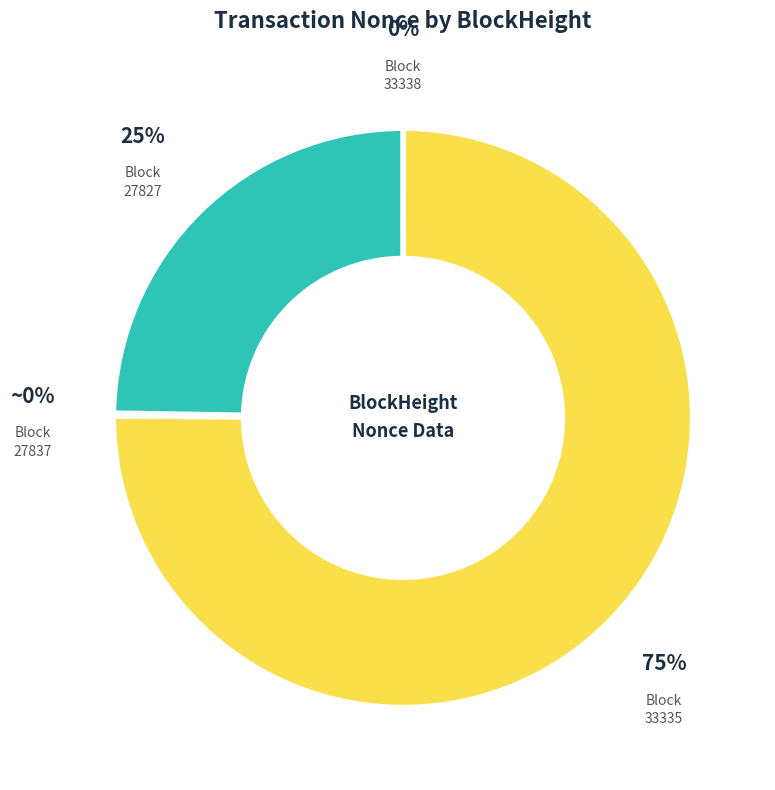

To the nearest percent, what is the difference between the largest and smallest slice percentages?

75%